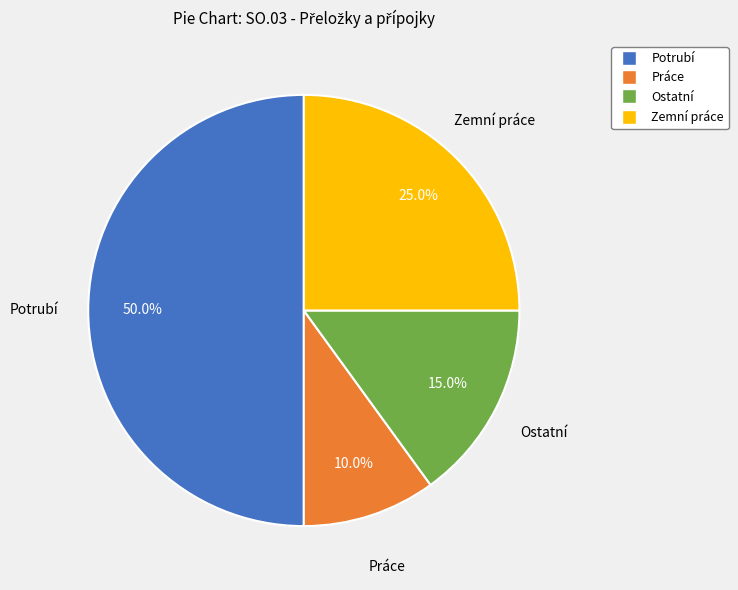

Do Potrubí and Zemní práce together represent more than half of the pie?

Yes